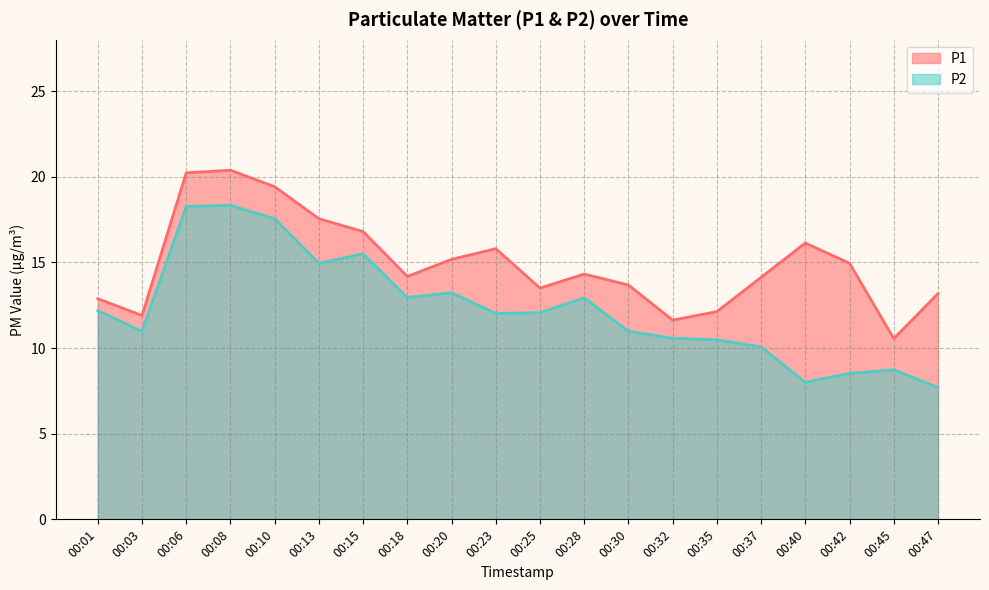

List the labels in order of P1 value, largest first.

00:08, 00:06, 00:10, 00:13, 00:15, 00:40, 00:23, 00:20, 00:42, 00:28, 00:18, 00:37, 00:30, 00:25, 00:47, 00:01, 00:35, 00:03, 00:32, 00:45